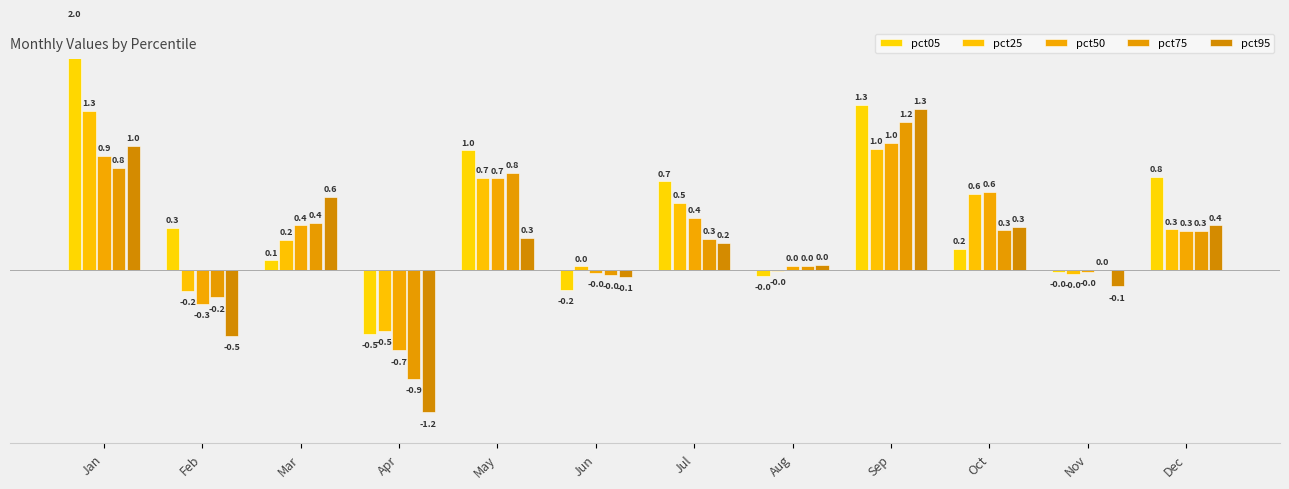

The value of pct05 at Aug is -0.1. True or false?

False